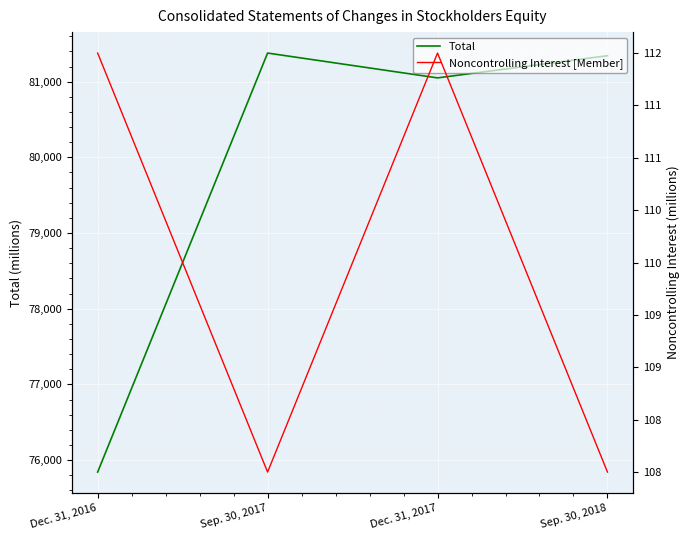

What is the maximum value for Total?

81378